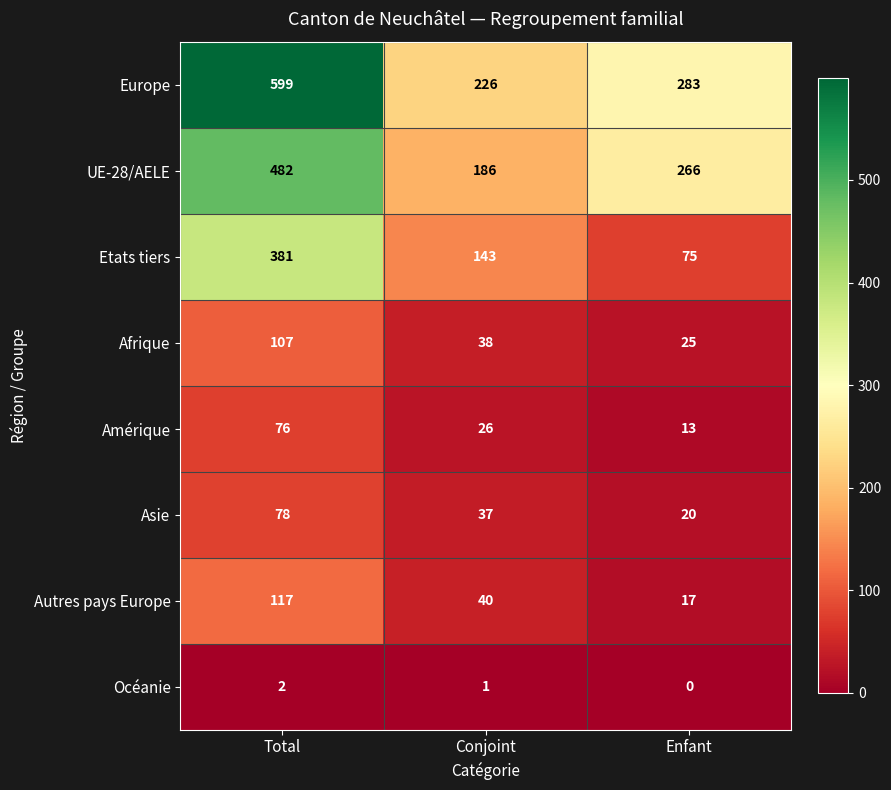

True or false: Autres pays Europe has a value of 17 at Enfant.

True